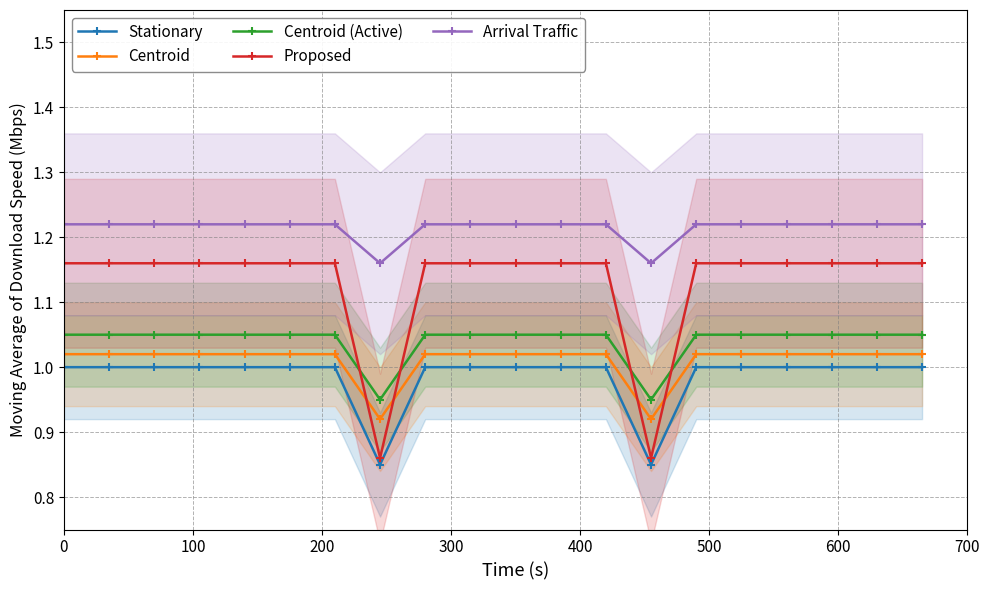

True or false: Centroid and Proposed intersect in this chart.

True